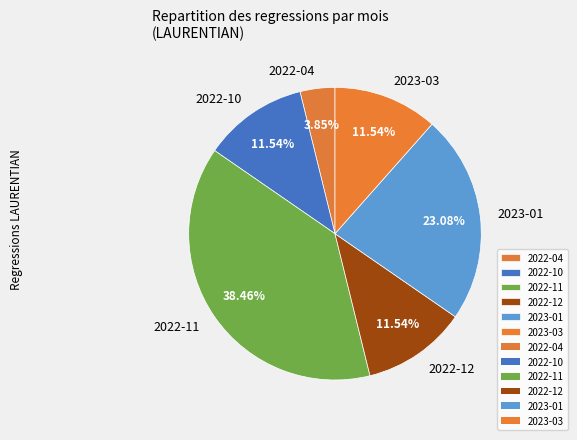

The 2023-01 slice represents 38% of the pie. True or false?

False